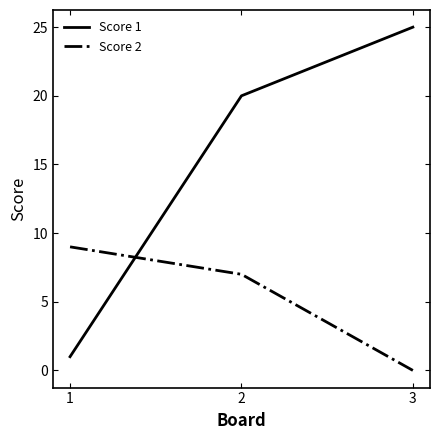

Which series has the largest range (max minus min)?

Score 1